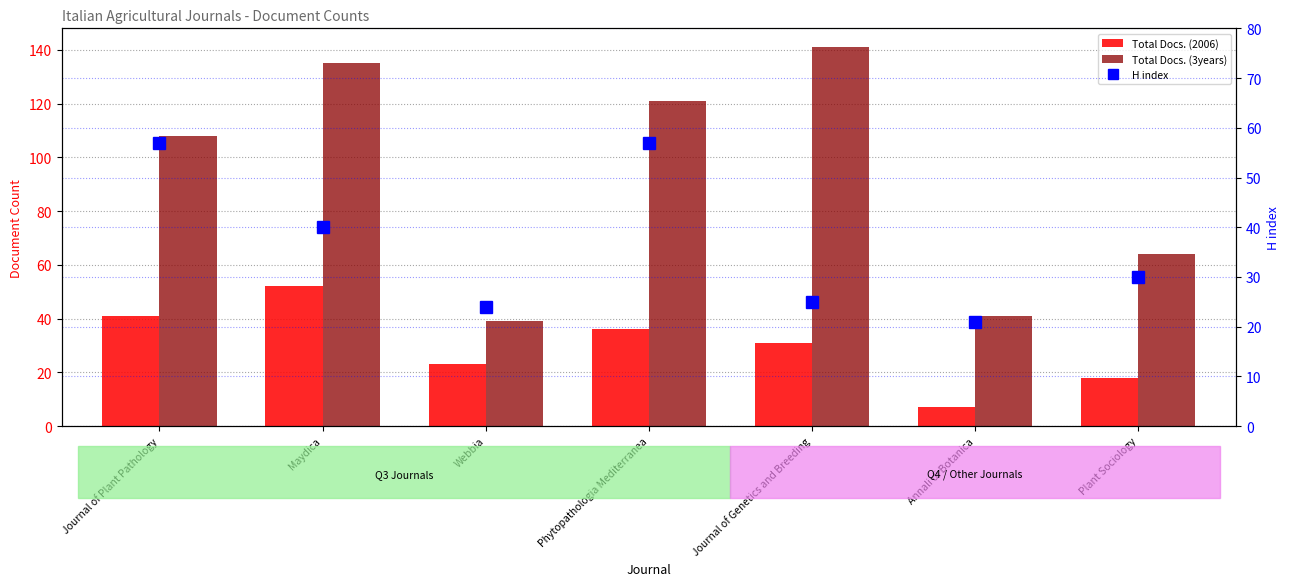

How many series are shown in this chart?

3